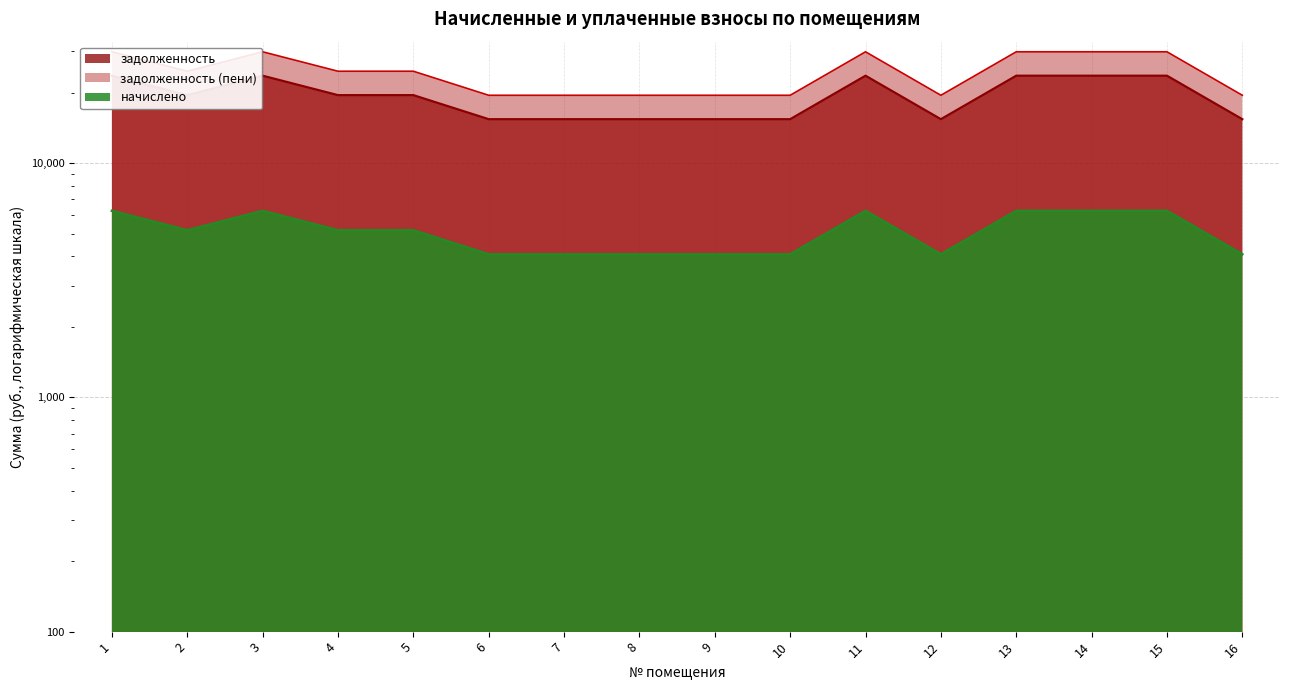

What is the smallest value displayed?

4082.4